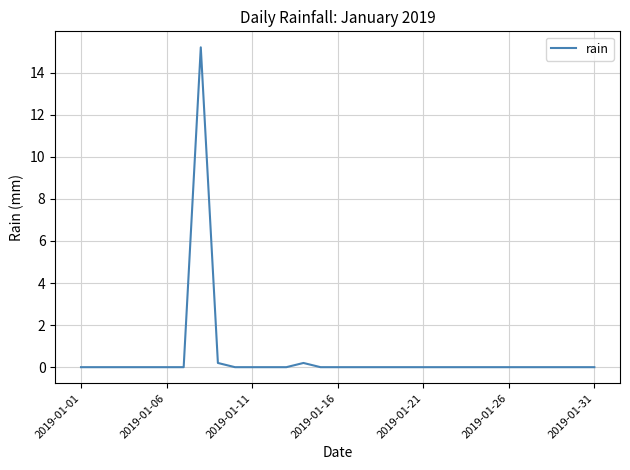

What is the maximum value shown in the chart?

15.2